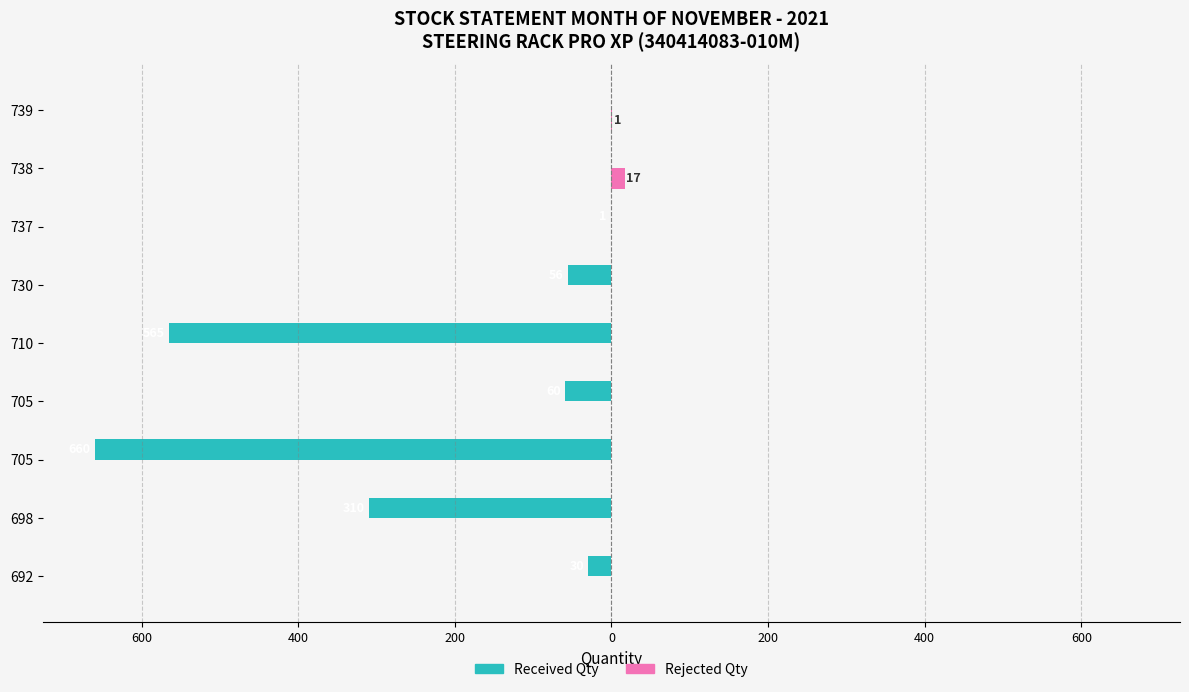

What are all the series names shown in the legend?

Received Qty, Rejected Qty